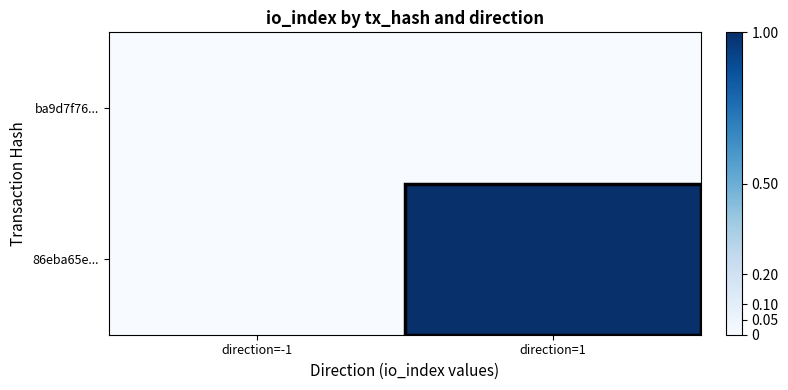

At how many categories does at least one series exceed 29?

1